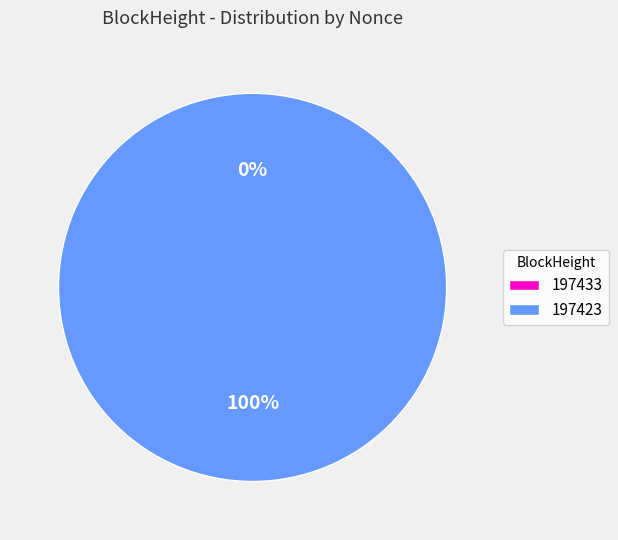

What is the change in value from 197433 to 197423?

+16149